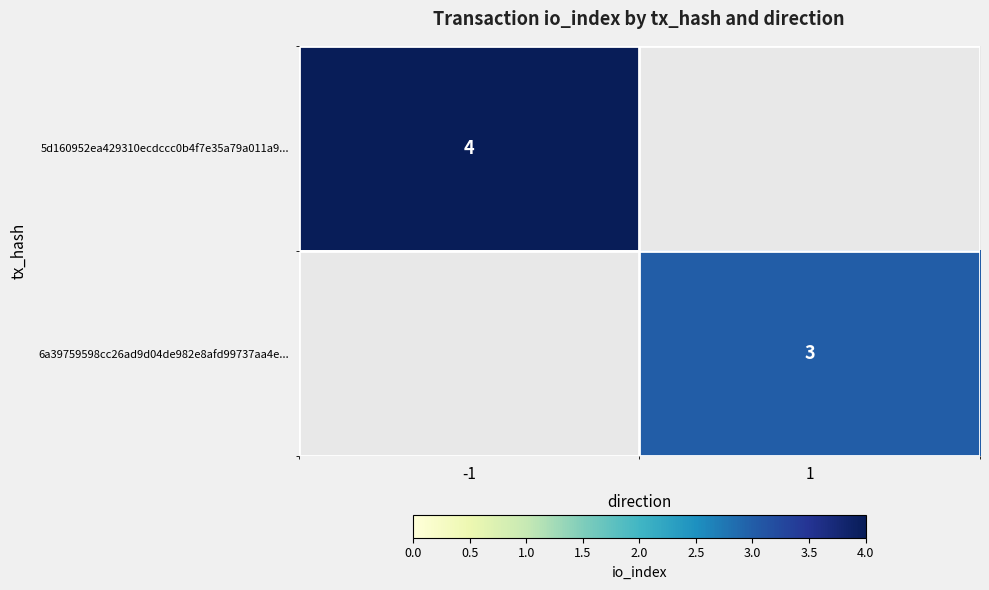

Is it true that 5d160952ea429310ecdccc0b4f7e35a79a011a9... equals 6 at -1?

False